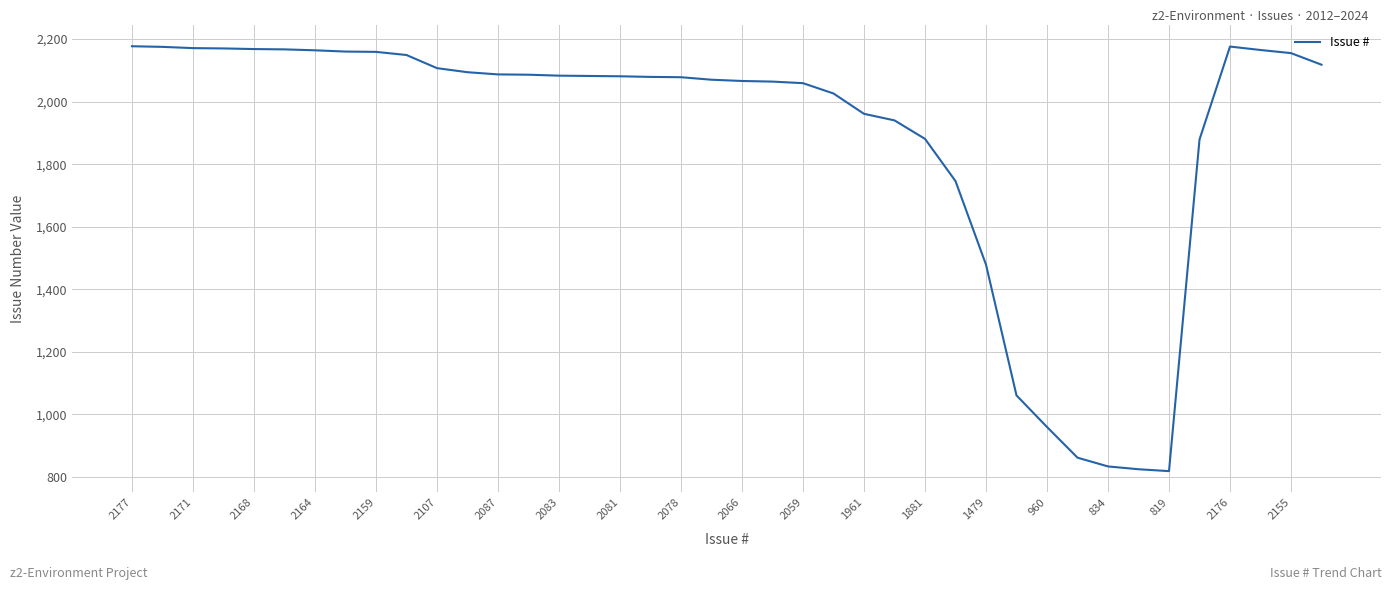

What is the maximum value shown in the chart?

2177